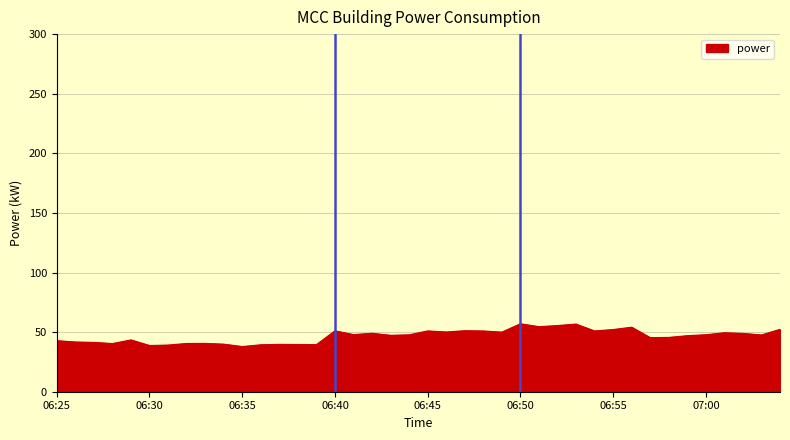

What is the average value?

46.7